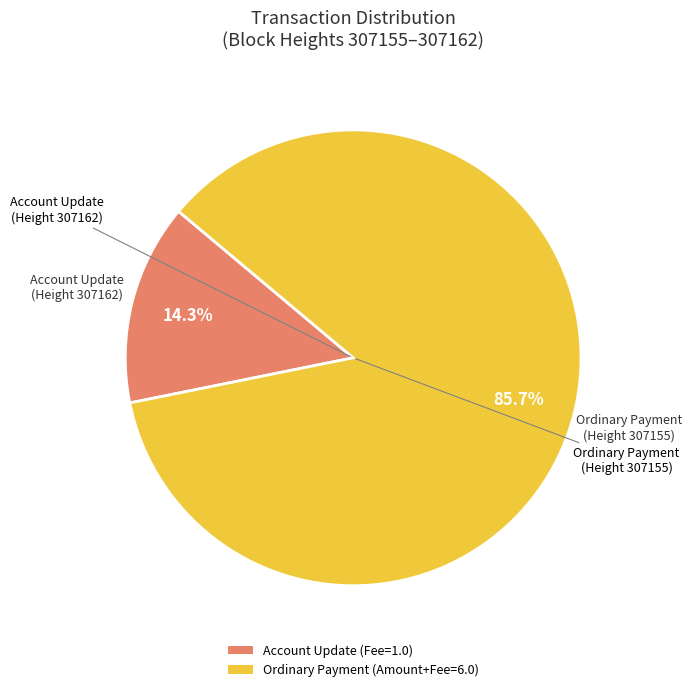

How many slices are in this pie chart?

2